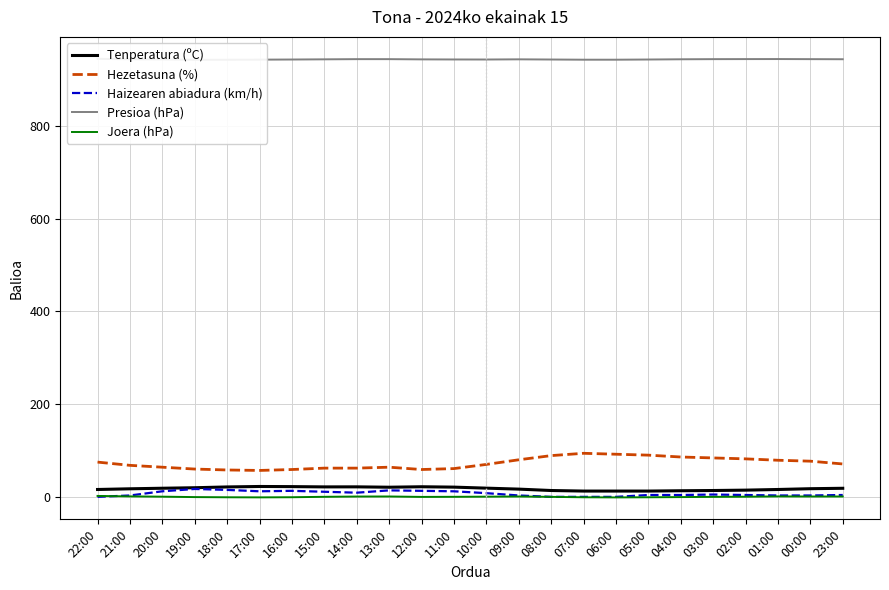

Is it true that Hezetasuna (%) equals 59.0 at 12:00?

True